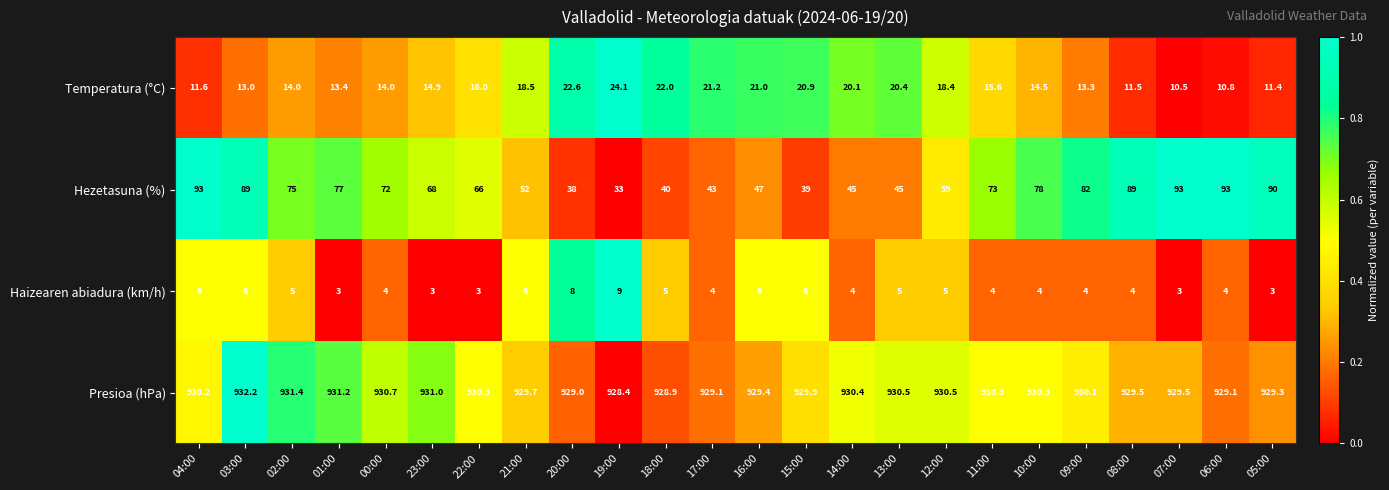

What is the spread (max minus min) of values at 19:00?

919.4